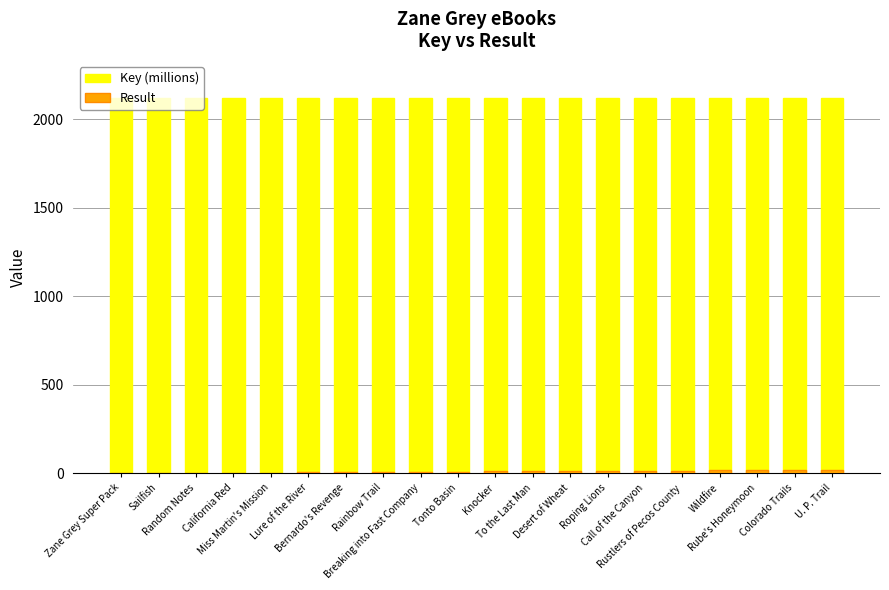

Reading right to left, transcribe all the data shown in this chart.

Key (millions): 2117.9	2117.9	2117.9	2117.9	2117.9	2117.9	2117.9	2117.9	2117.9	2117.9	2117.9	2117.9	2117.9	2117.9	2117.8	2117.9	2117.9	2117.9	2117.9	2117.9
Result: 20.0	19.0	18.0	17.0	16.0	15.0	14.0	13.0	12.0	11.0	10.0	9.0	8.0	7.0	6.0	5.0	4.0	3.0	2.0	1.0